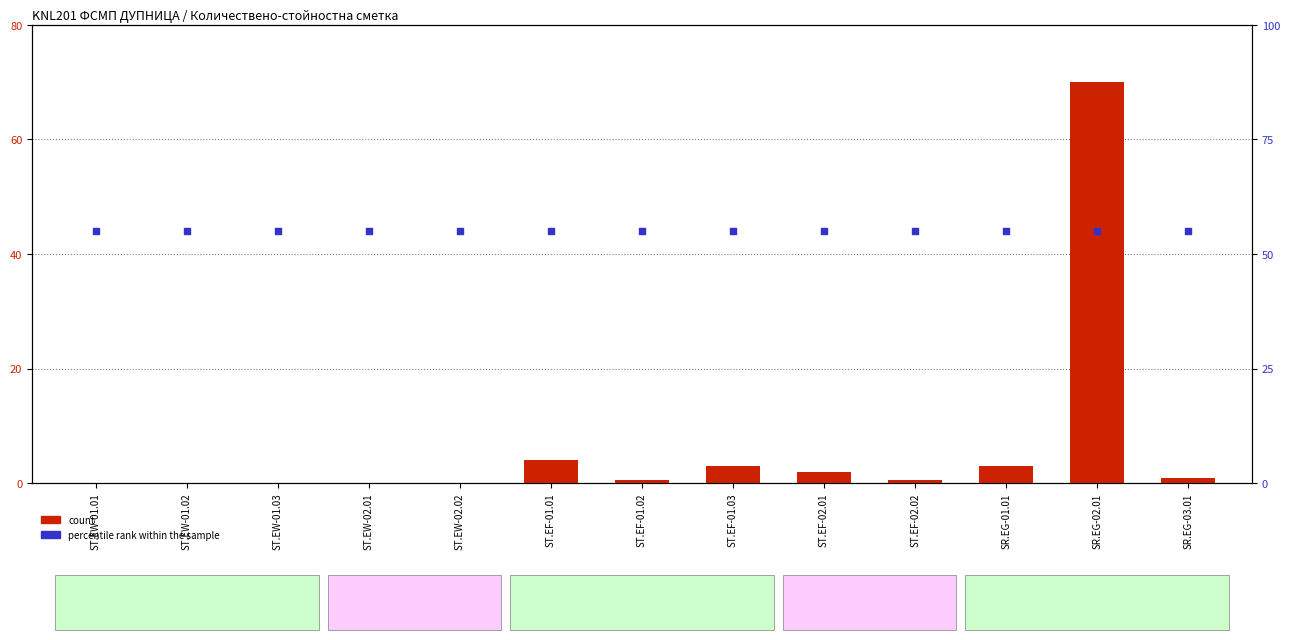

What is the total value across all series at SR.EG-02.01?

125.0